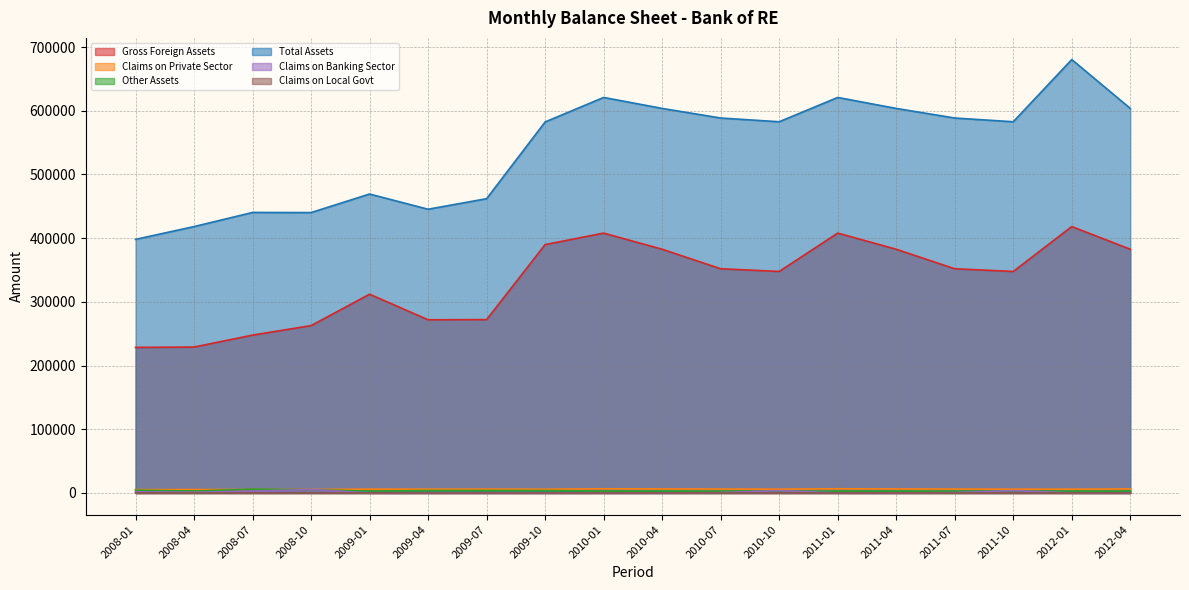

What is the difference between the highest and lowest values at 2008-04?

418210.4